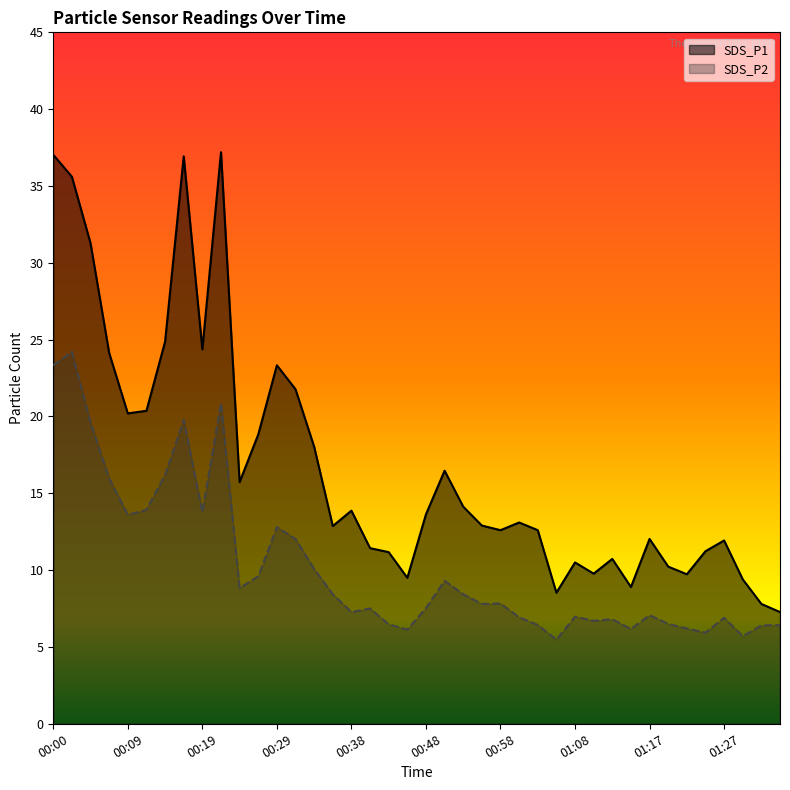

How many lines are shown in the chart?

2